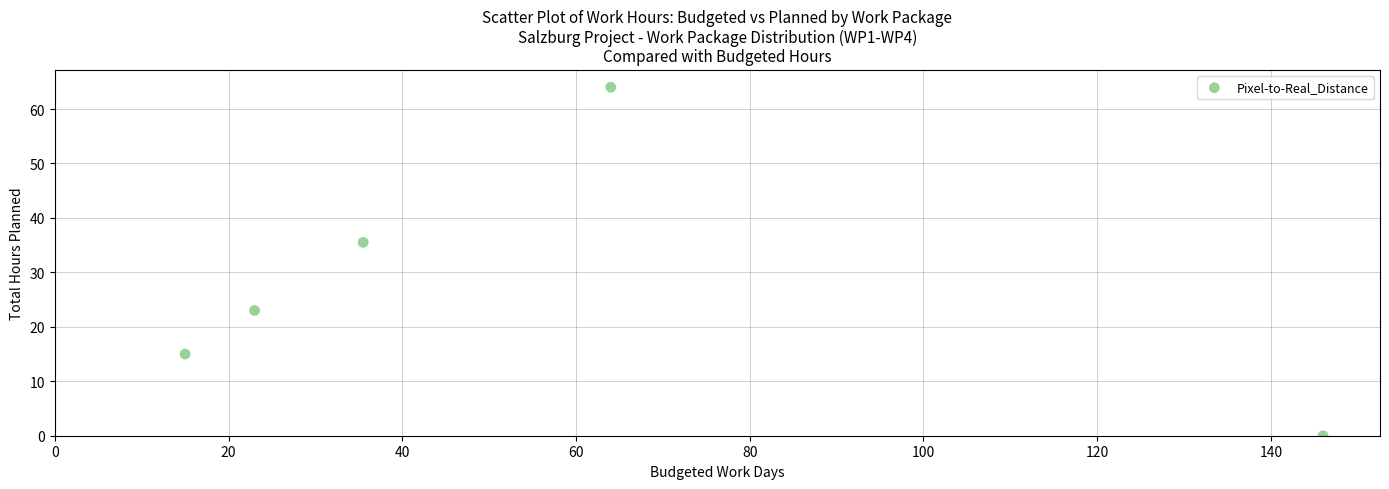

What is the average X value?

56.7